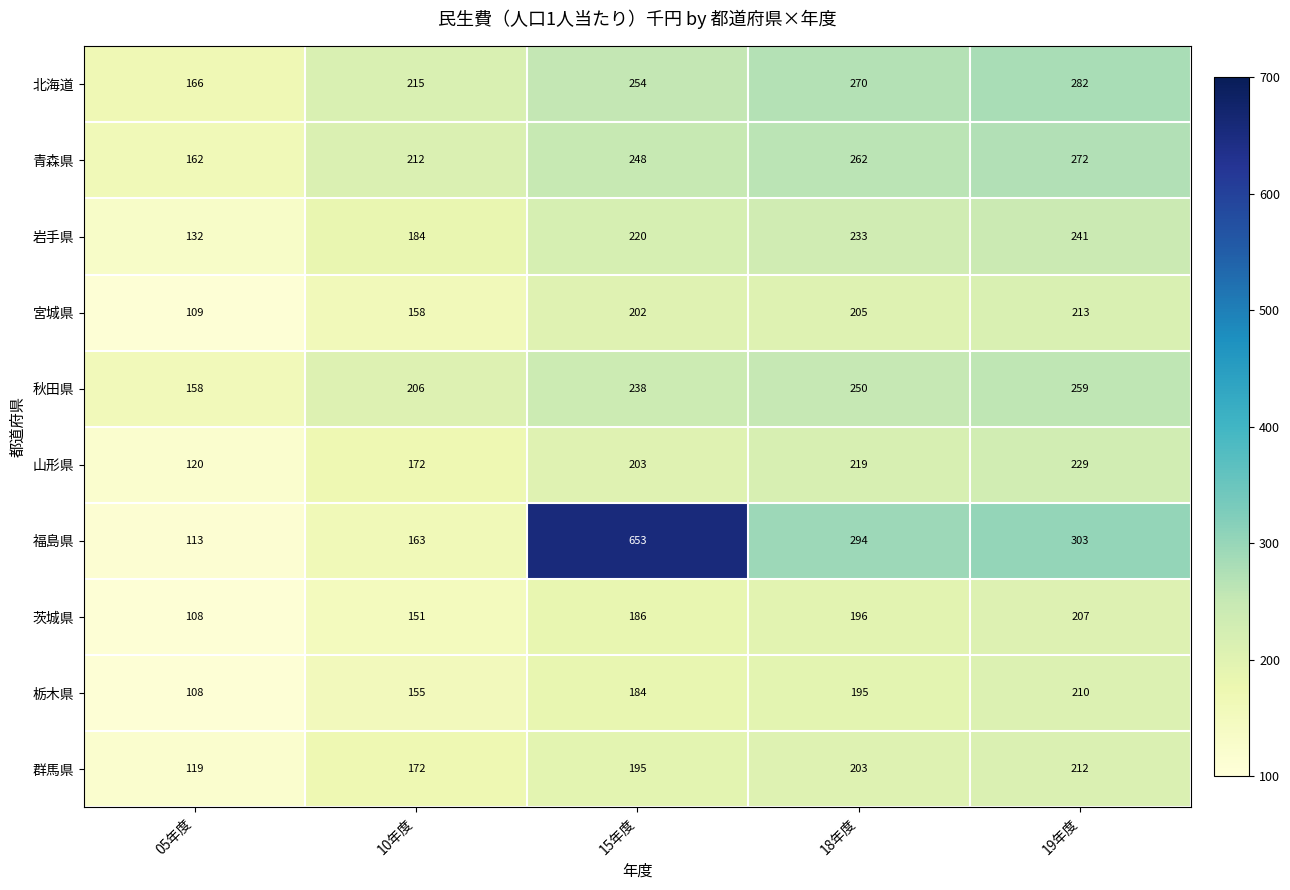

What is the maximum value shown in the chart?

653